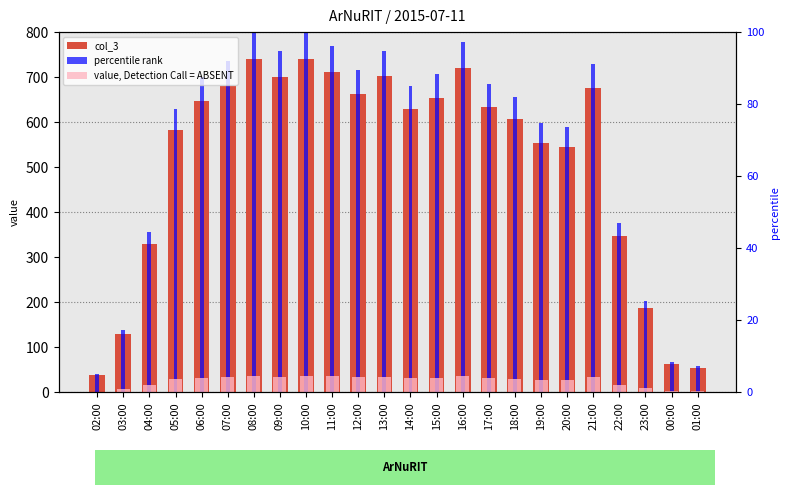

Between 14:00 and 22:00, which series saw the biggest shift?

percentile rank